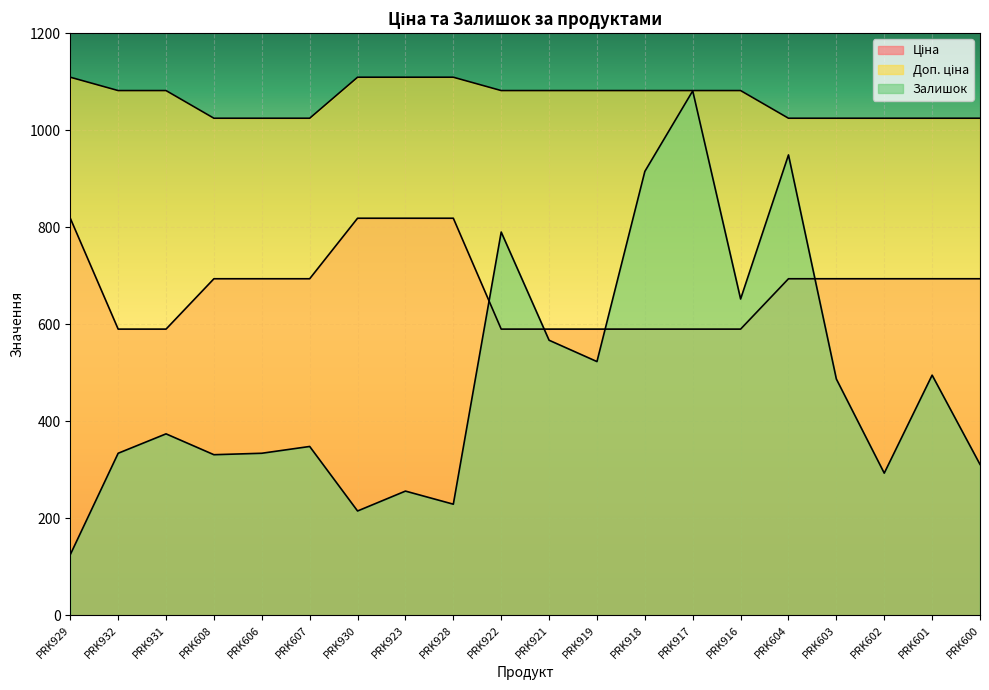

What are all the series names shown in the legend?

Ціна, Доп. ціна, Залишок